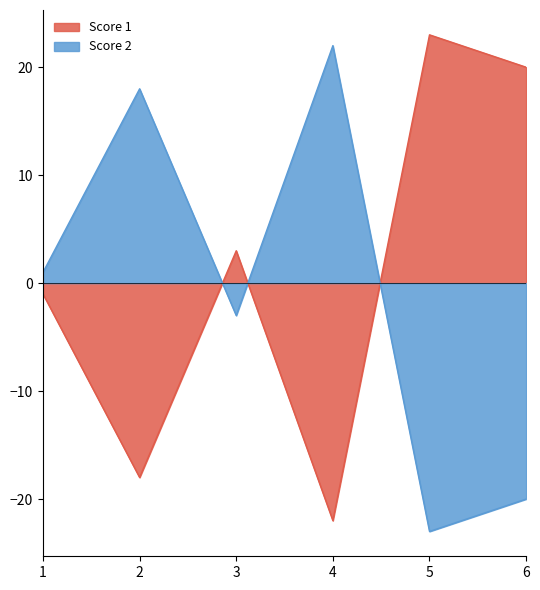

What value does the Score 2 series have at 4, to the nearest 10?

20